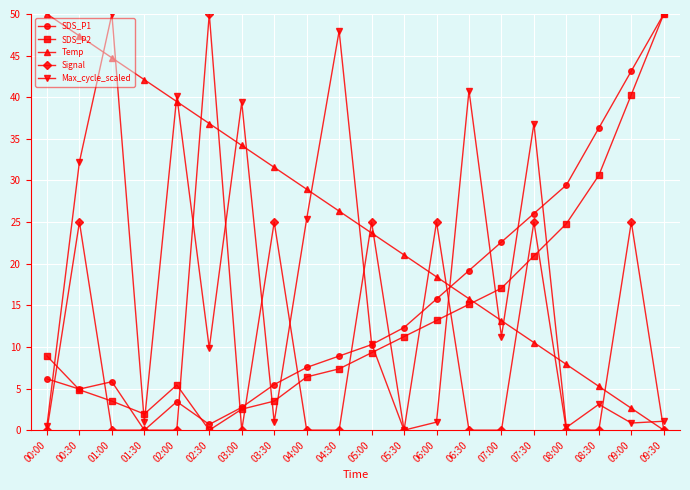

What is the highest value of the SDS_P1 series?

50.0